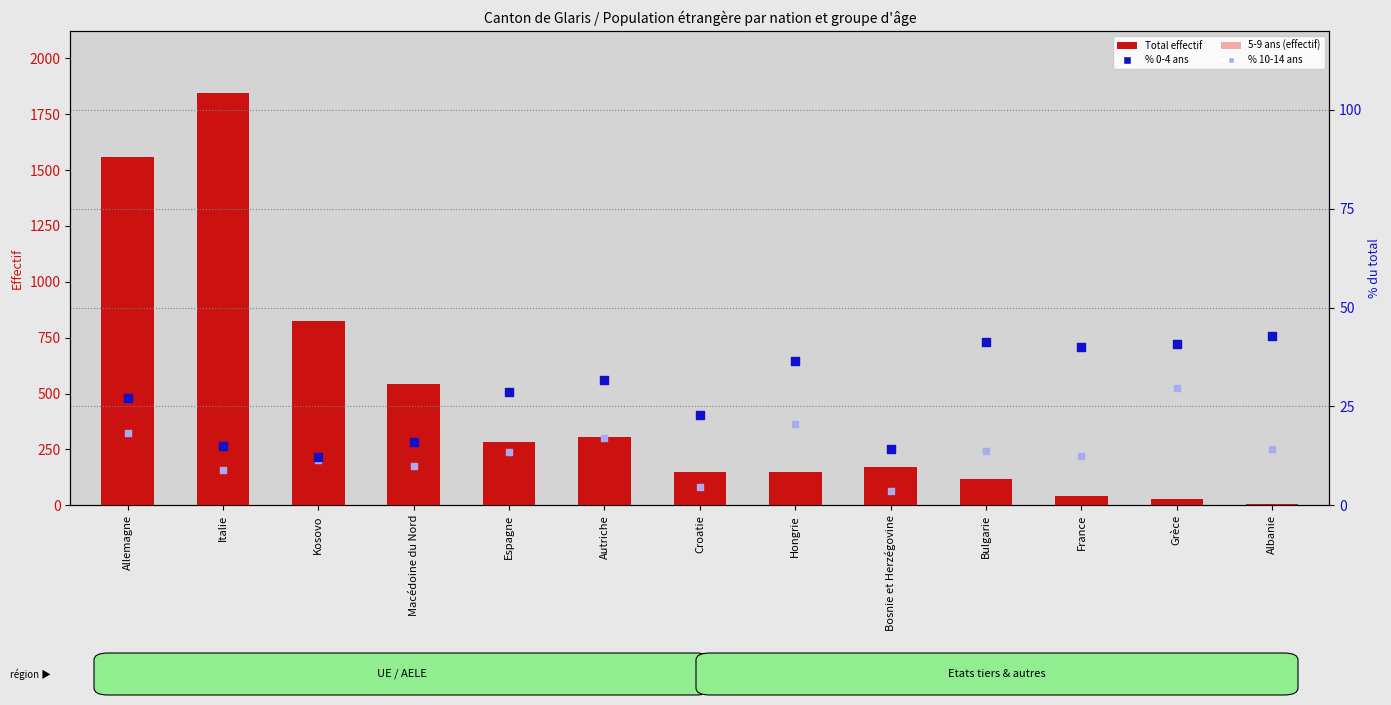

What are all the series names shown in the legend?

Total, 5-9 ans, % 0-4 ans, % 10-14 ans